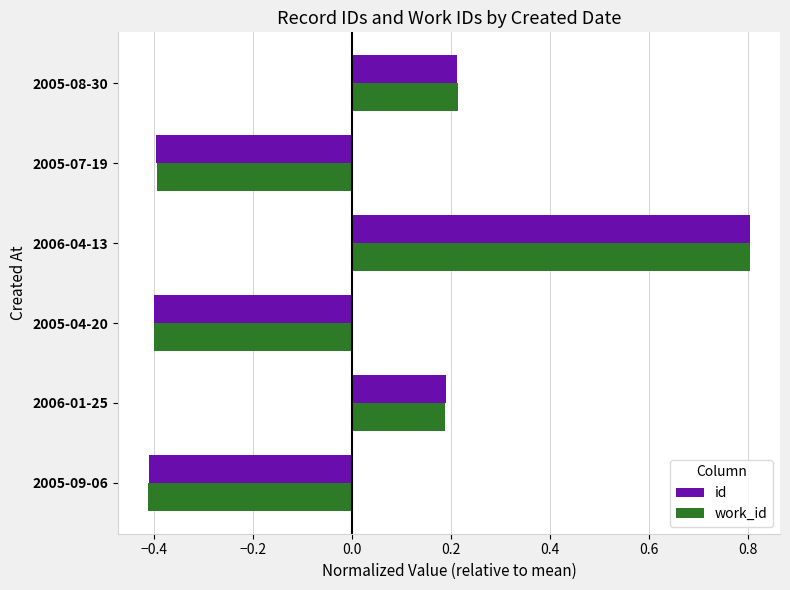

Count the id values in the range 0 to 1.

3